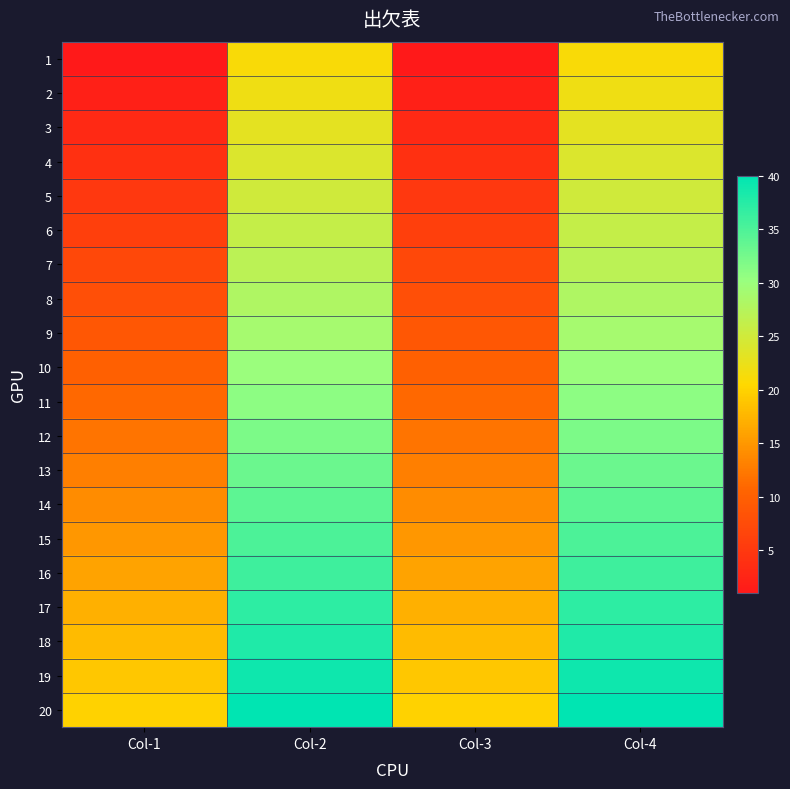

Reading left to right, extract all data points from this chart.

1: Col-1=1	Col-2=21	Col-3=1	Col-4=21
2: Col-1=2	Col-2=22	Col-3=2	Col-4=22
3: Col-1=3	Col-2=23	Col-3=3	Col-4=23
4: Col-1=4	Col-2=24	Col-3=4	Col-4=24
5: Col-1=5	Col-2=25	Col-3=5	Col-4=25
6: Col-1=6	Col-2=26	Col-3=6	Col-4=26
7: Col-1=7	Col-2=27	Col-3=7	Col-4=27
8: Col-1=8	Col-2=28	Col-3=8	Col-4=28
9: Col-1=9	Col-2=29	Col-3=9	Col-4=29
10: Col-1=10	Col-2=30	Col-3=10	Col-4=30
11: Col-1=11	Col-2=31	Col-3=11	Col-4=31
12: Col-1=12	Col-2=32	Col-3=12	Col-4=32
13: Col-1=13	Col-2=33	Col-3=13	Col-4=33
14: Col-1=14	Col-2=34	Col-3=14	Col-4=34
15: Col-1=15	Col-2=35	Col-3=15	Col-4=35
16: Col-1=16	Col-2=36	Col-3=16	Col-4=36
17: Col-1=17	Col-2=37	Col-3=17	Col-4=37
18: Col-1=18	Col-2=38	Col-3=18	Col-4=38
19: Col-1=19	Col-2=39	Col-3=19	Col-4=39
20: Col-1=20	Col-2=40	Col-3=20	Col-4=40